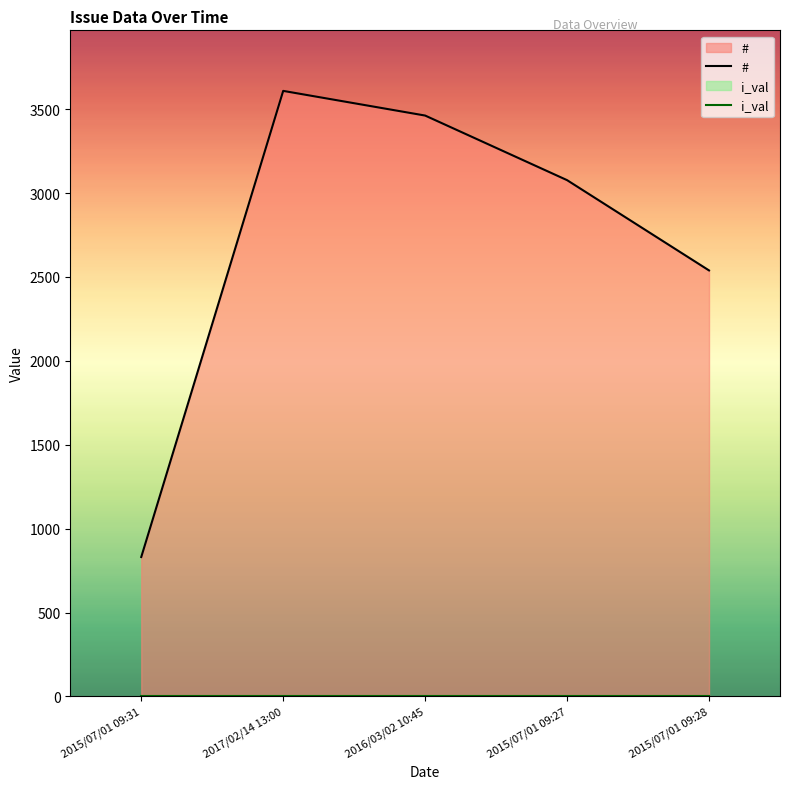

Reading right to left, extract all data points from this chart.

#: 2539	3077	3462	3609	831
i_val: 0	0	0	0	0